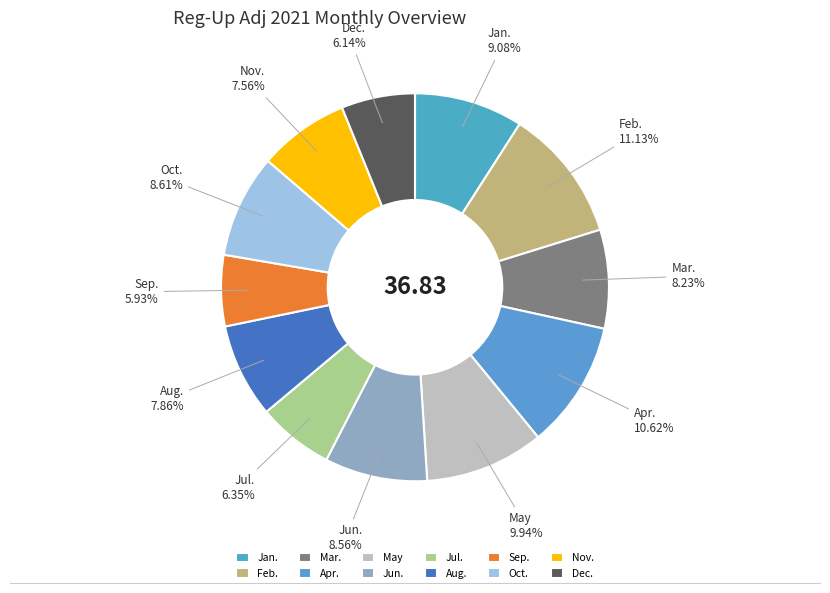

What portion of the pie excludes May?

90.1%